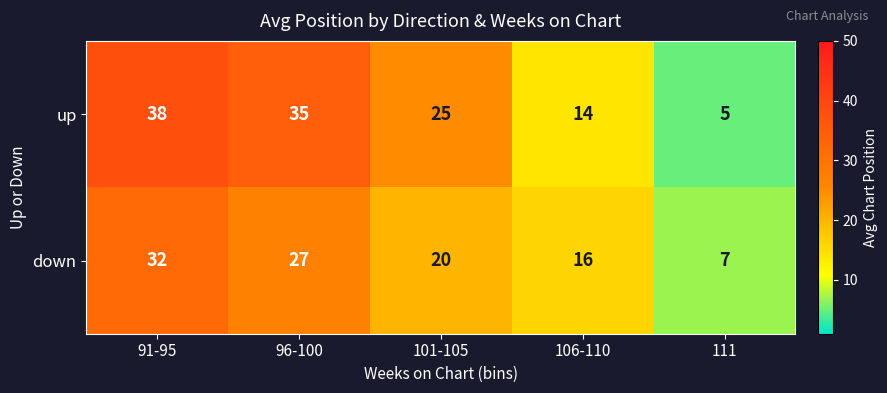

At 111, list the series in order from smallest to largest.

up, down